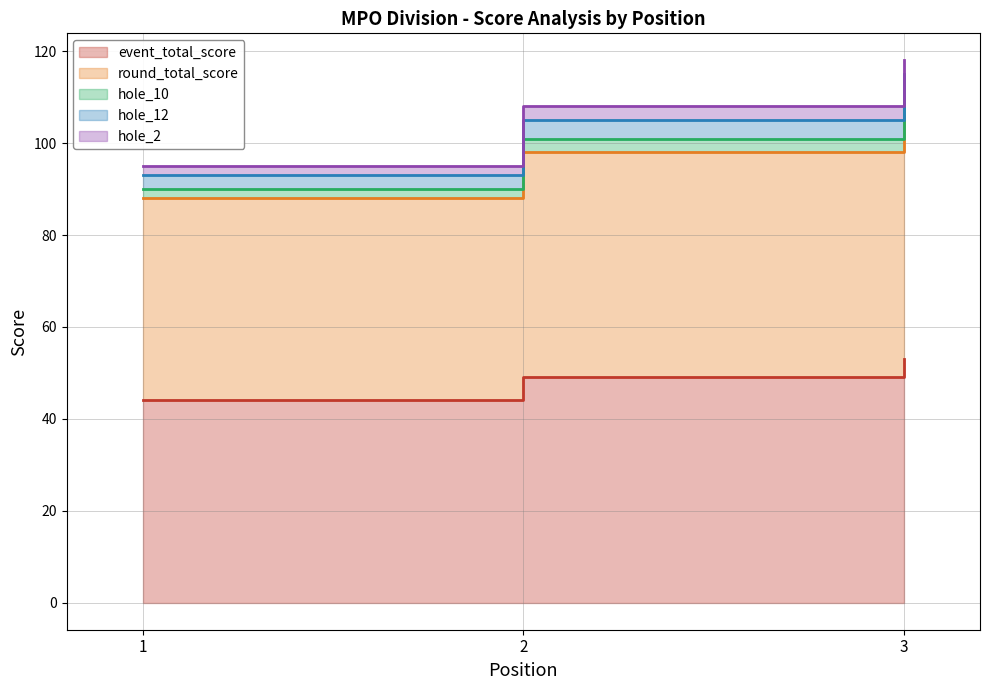

True or false: event_total_score has a value of 44 at 1.

True